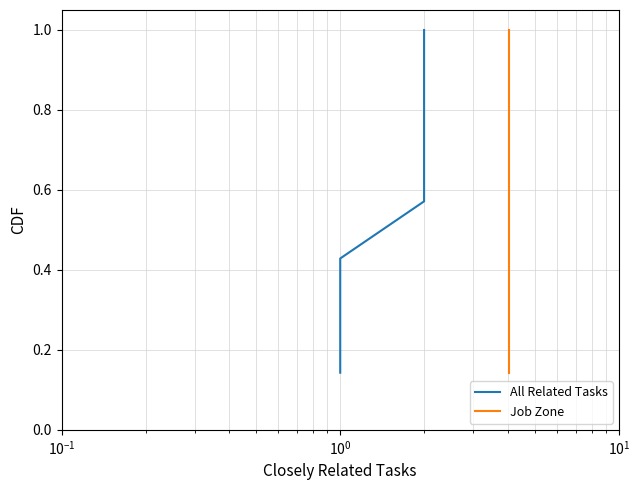

True or false: Job Zone and All Related Tasks cross at least once.

False